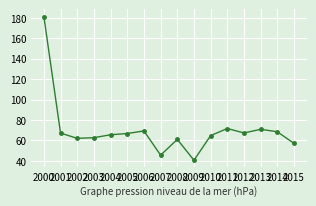

What is the minimum value shown in the chart?

40.6